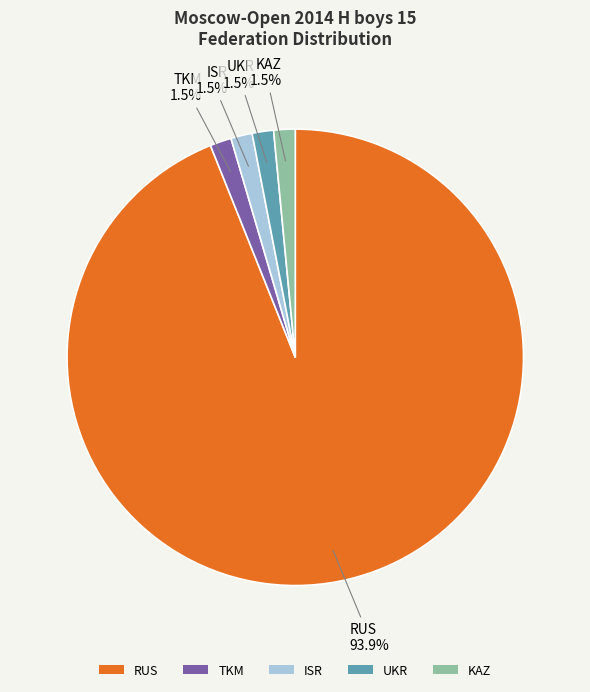

How many segments does this pie chart have?

5